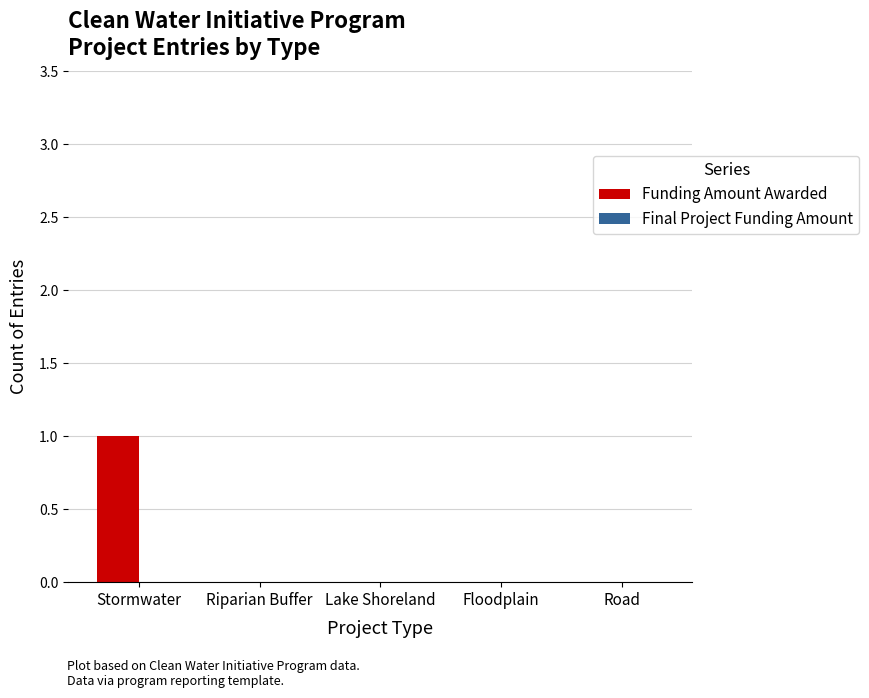

Is it true that the value at Floodplain is 0?

True